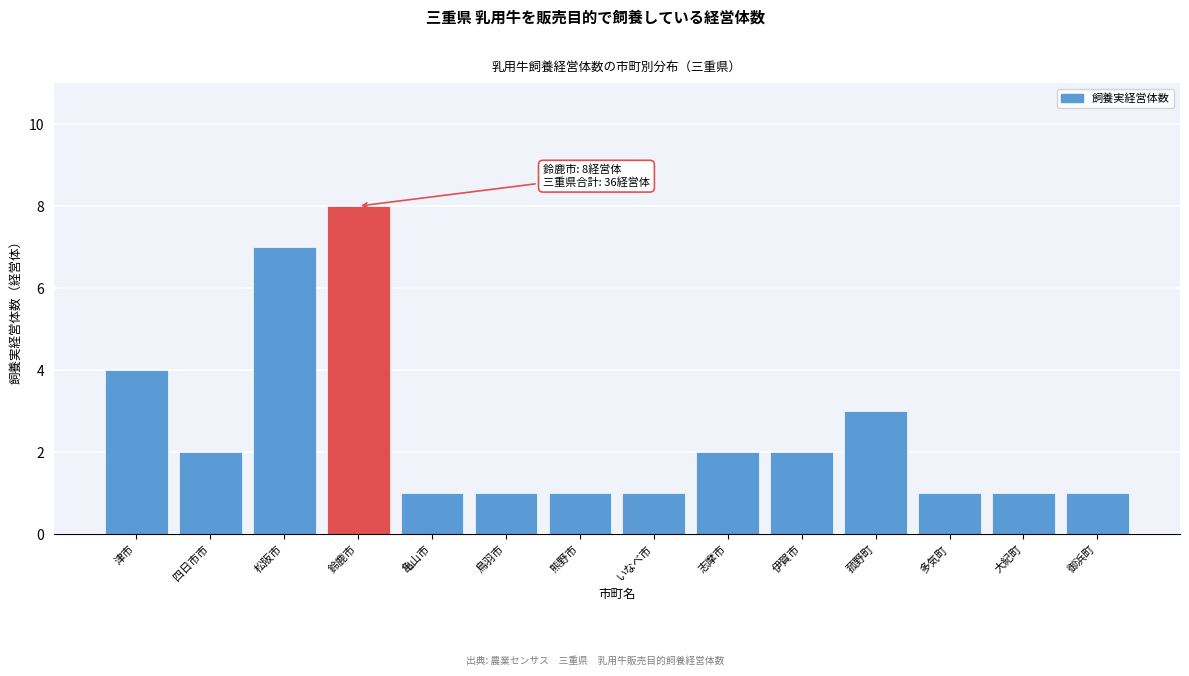

Reading left to right, what are all the values shown in this chart?

津市=4	四日市市=2	松阪市=7	鈴鹿市=8	亀山市=1	鳥羽市=1	熊野市=1	いなべ市=1	志摩市=2	伊賀市=2	菰野町=3	多気町=1	大紀町=1	御浜町=1